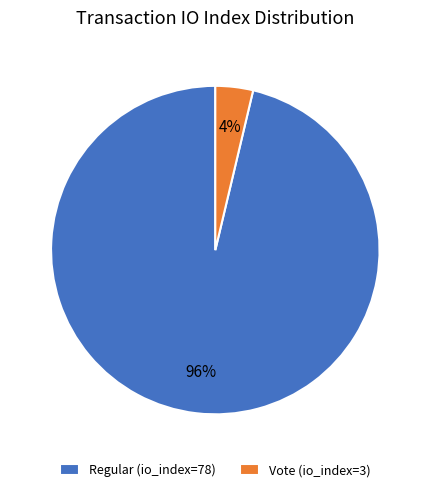

Which slice represents more than half of the pie?

Regular (io_index=78)